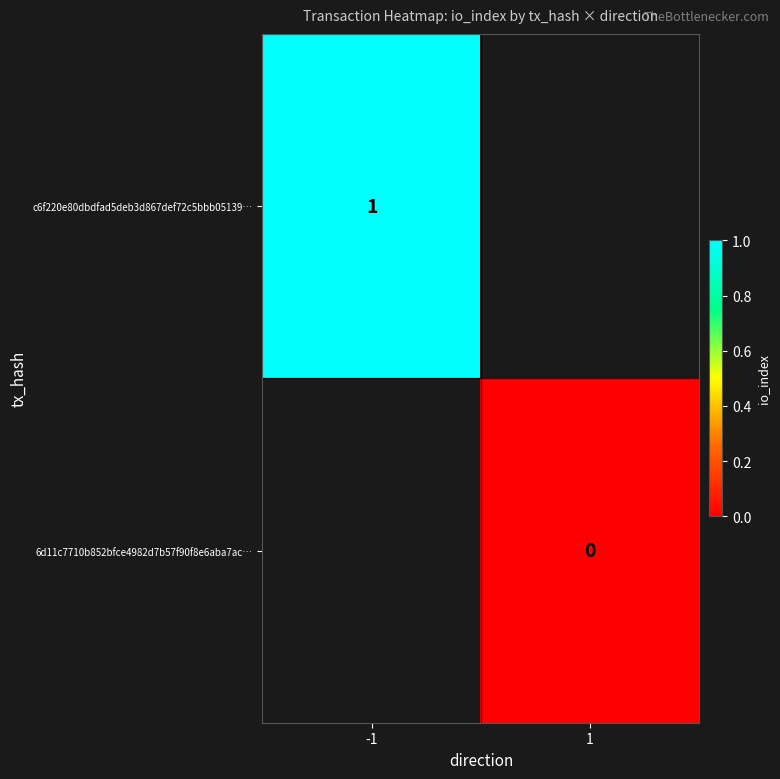

Is it true that c6f220e80dbdfad5deb3d867def72c5bbb05139… equals 1 at -1?

True